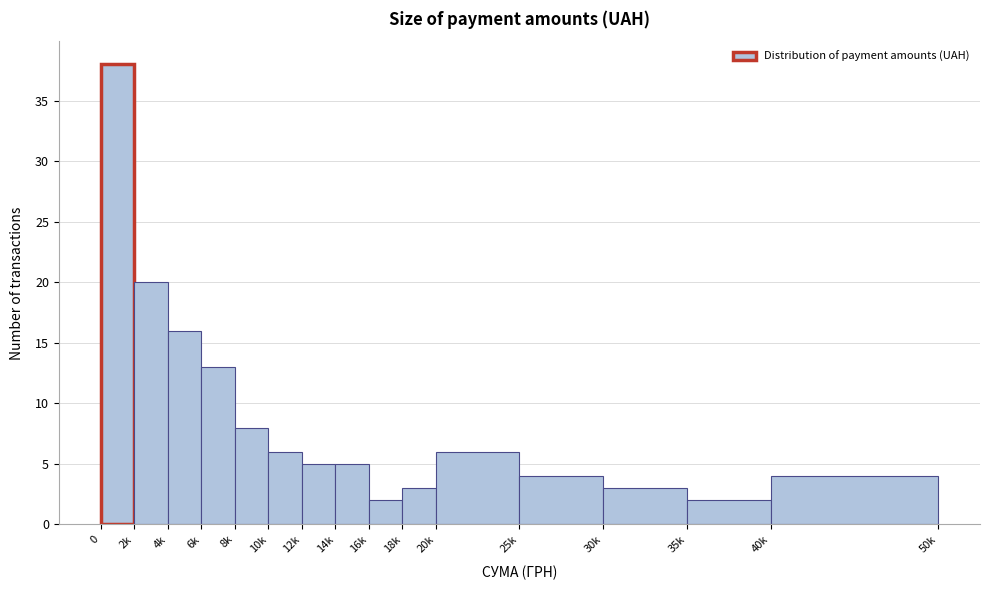

Reading right to left, transcribe all the data shown in this chart.

40k=4	35k=2	30k=3	25k=4	20k=6	18k=3	16k=2	14k=5	12k=5	10k=6	8k=8	6k=13	4k=16	2k=20	0=38